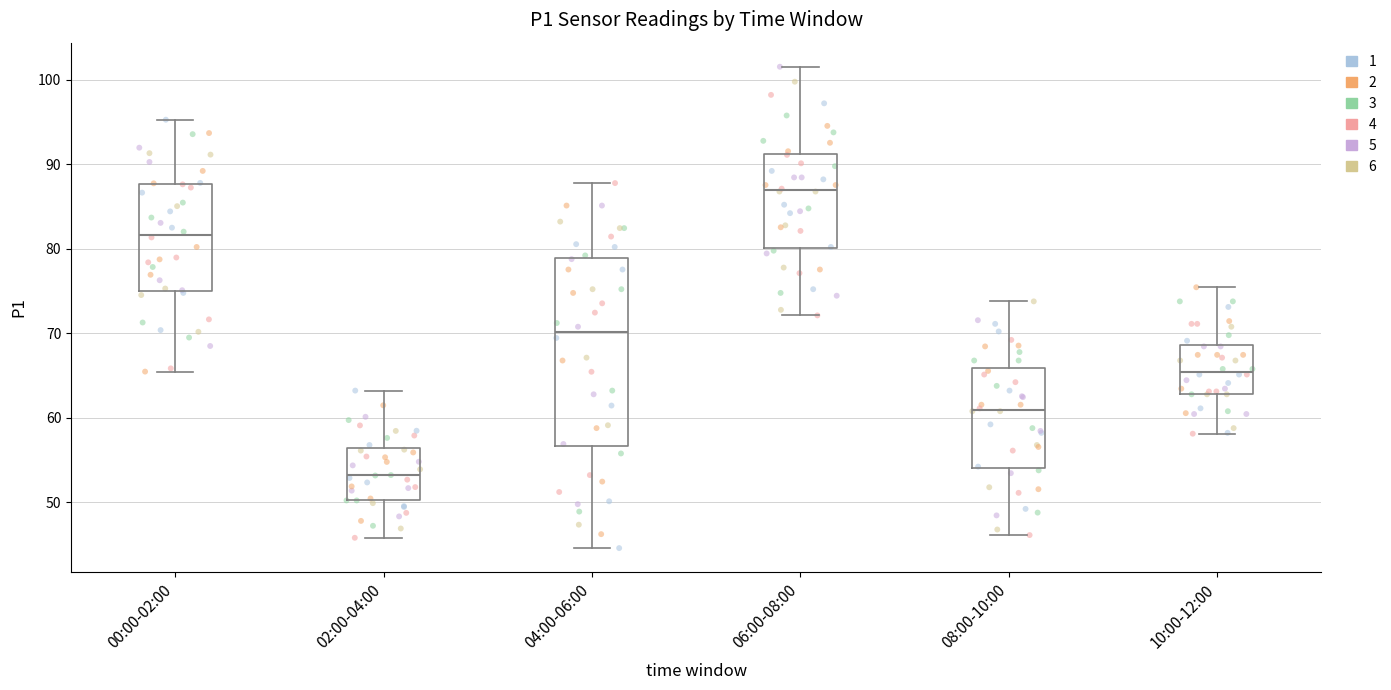

Comparing the boxes themselves (not the whiskers), which one is the tallest?

04:00-06:00